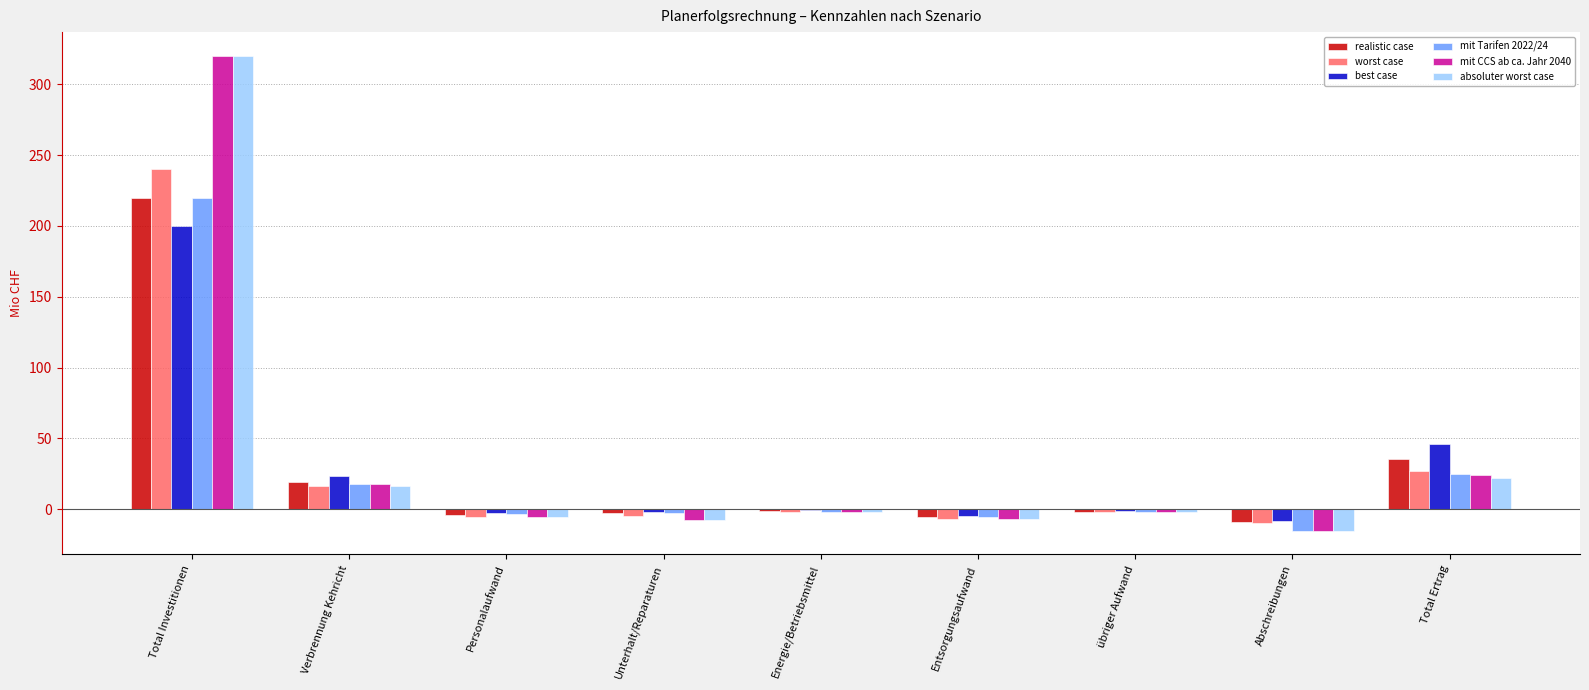

At which category is the sum across all series the highest?

Total Investitionen